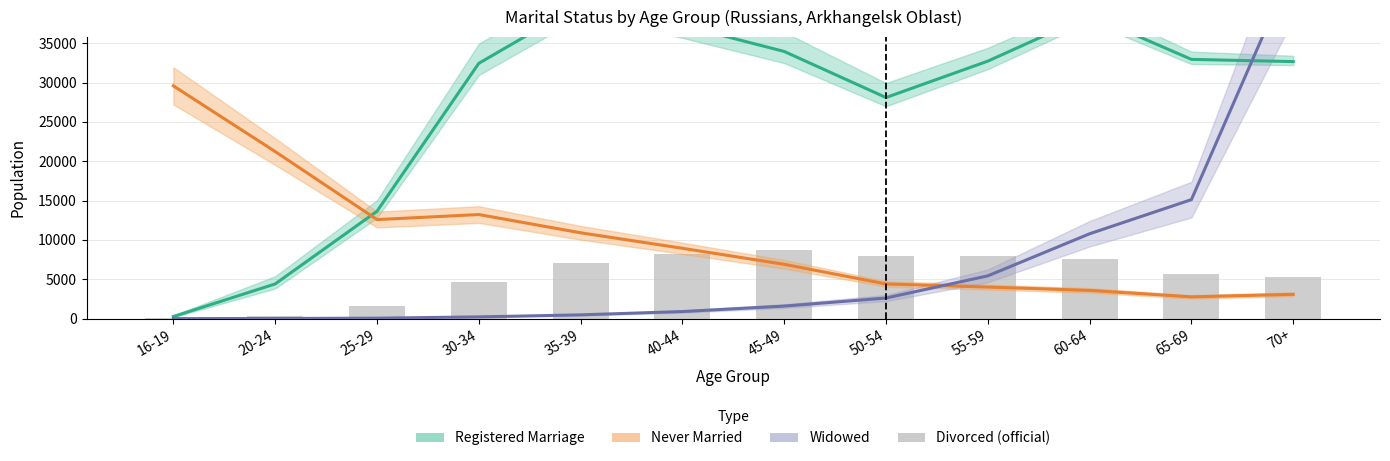

At 30-34, list the series in order from smallest to largest.

Widowed, Divorced (official), Never Married, Registered Marriage